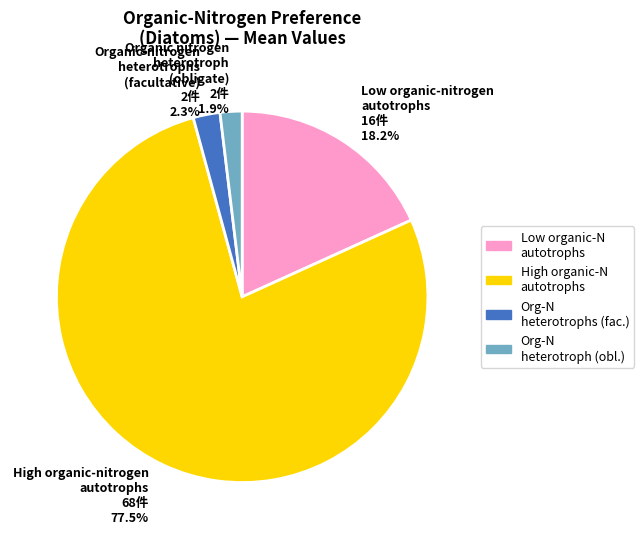

Between Organic nitrogen heterotroph (obligate) 2件 1.9% and Low organic-nitrogen autotrophs 16件 18.2%, which is larger?

Low organic-nitrogen autotrophs 16件 18.2%